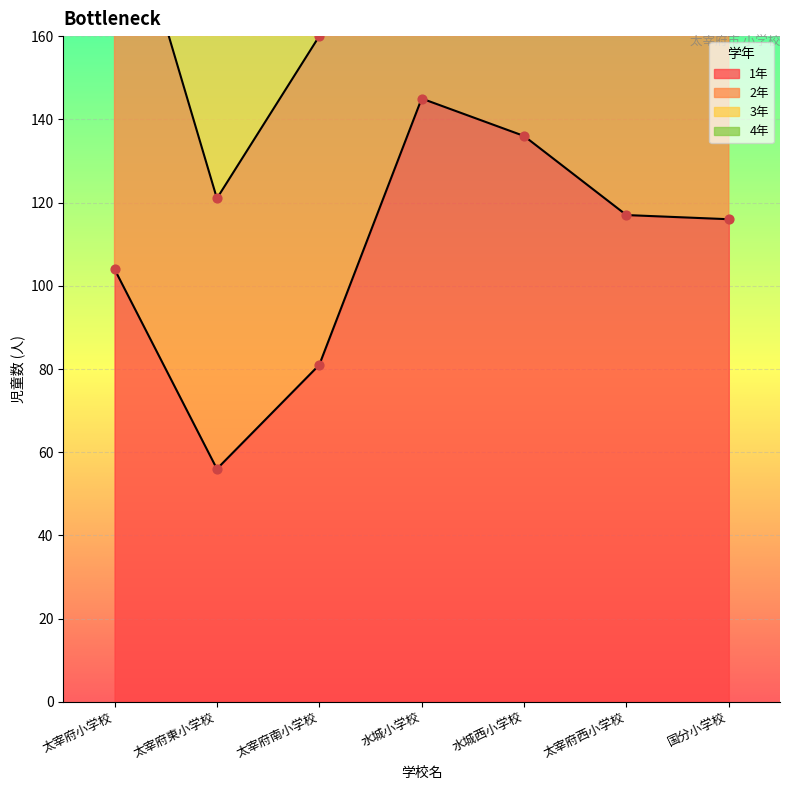

Which series reaches the minimum Y coordinate?

1年